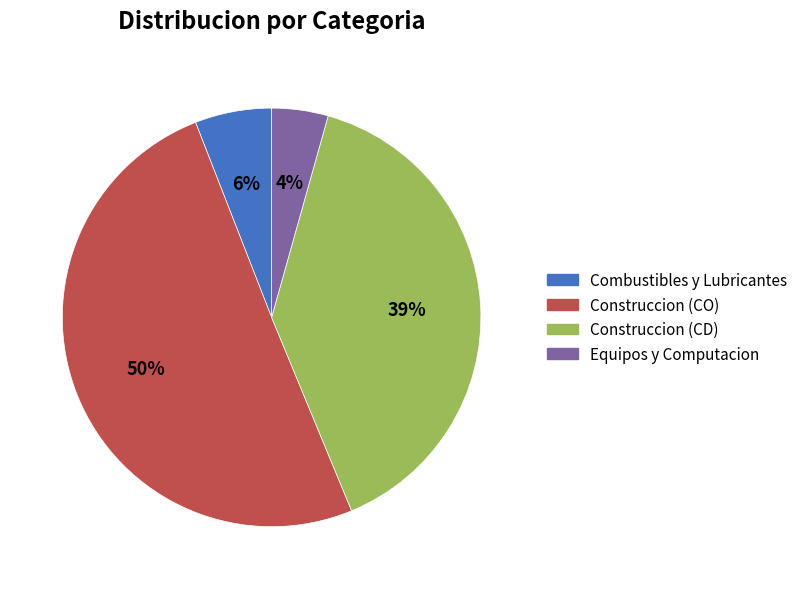

How many slices are in this pie chart?

4